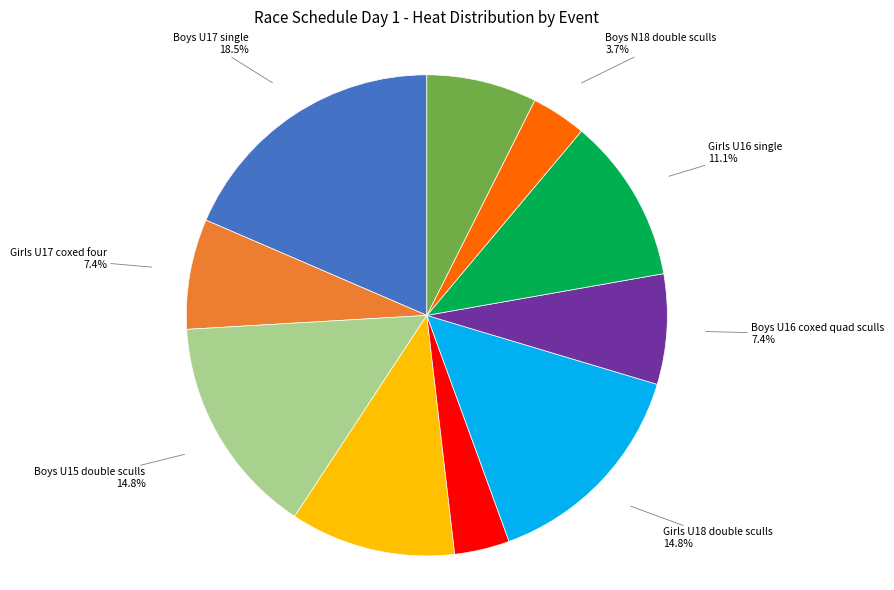

Is there a majority slice in this chart?

No